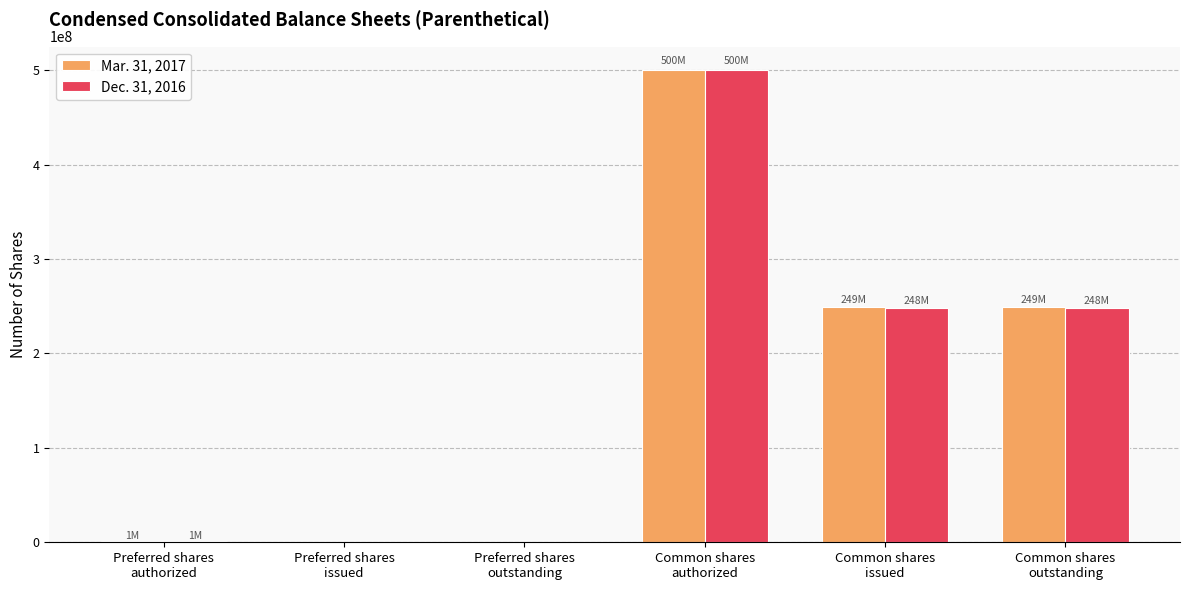

What is the greatest value displayed?

500000000